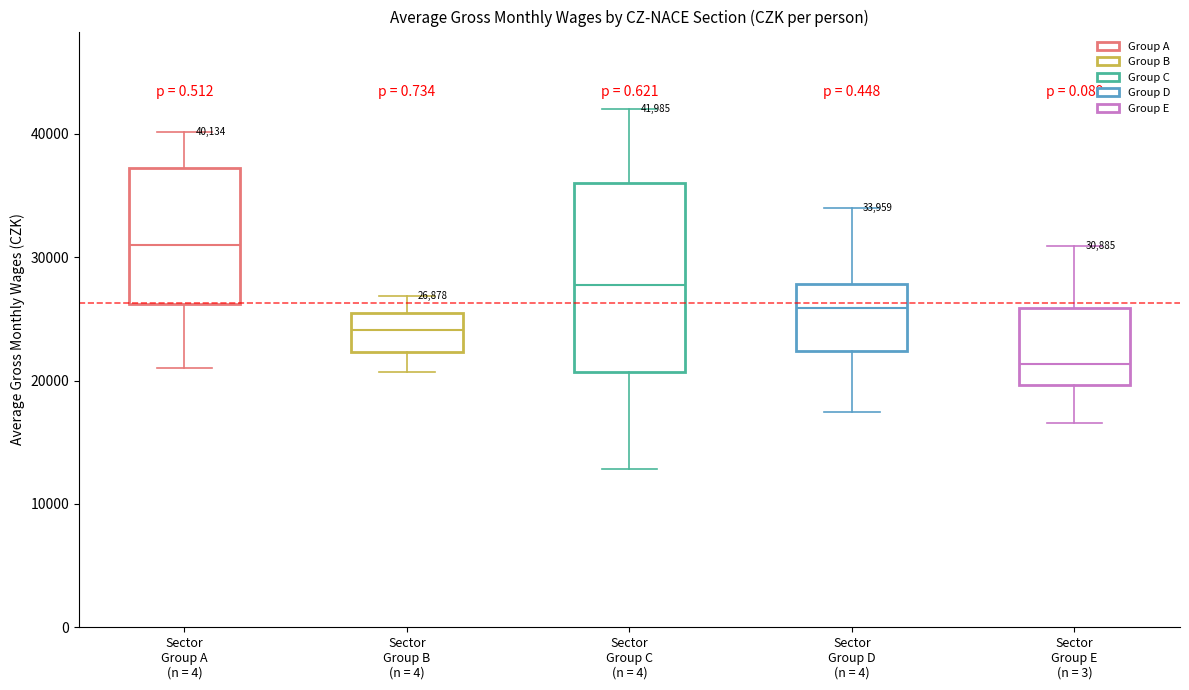

Which box is the tallest, from its lower edge to its upper edge?

Sector Group C (n = 4)